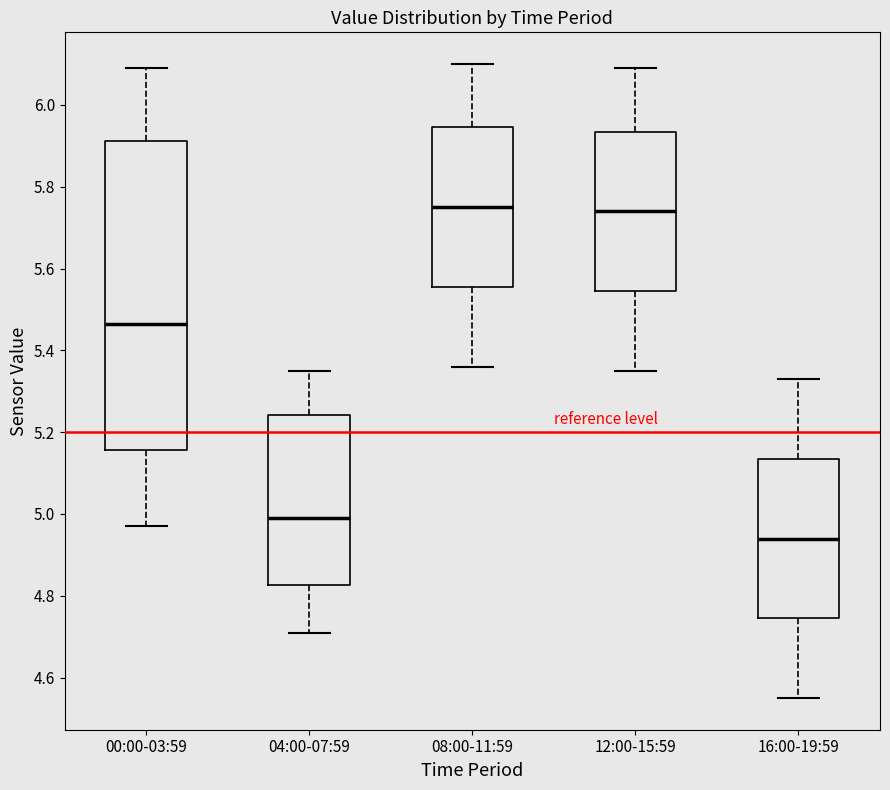

Reading left to right, transcribe this box plot: for each box, give where its median line is, the range the box spans, and where its two whiskers end, as read against the y-axis. The values are not printed on the chart, so give them approximately, as read against the axis.

00:00-03:59: median 5.46, box 5.16 to 5.92, whiskers 4.98 to 6.10
04:00-07:59: median 5.00, box 4.82 to 5.24, whiskers 4.72 to 5.36
08:00-11:59: median 5.76, box 5.56 to 5.94, whiskers 5.36 to 6.10
12:00-15:59: median 5.74, box 5.54 to 5.94, whiskers 5.36 to 6.10
16:00-19:59: median 4.94, box 4.74 to 5.14, whiskers 4.56 to 5.34